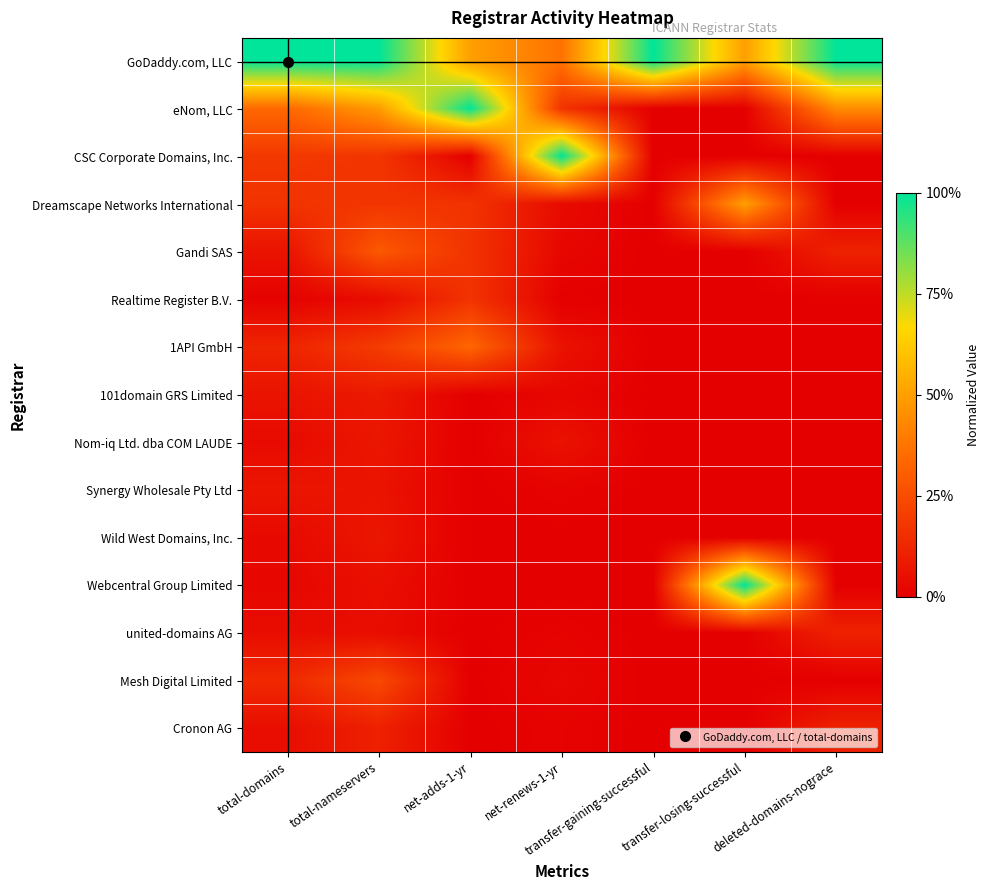

At which category is the sum across all series the highest?

total-nameservers